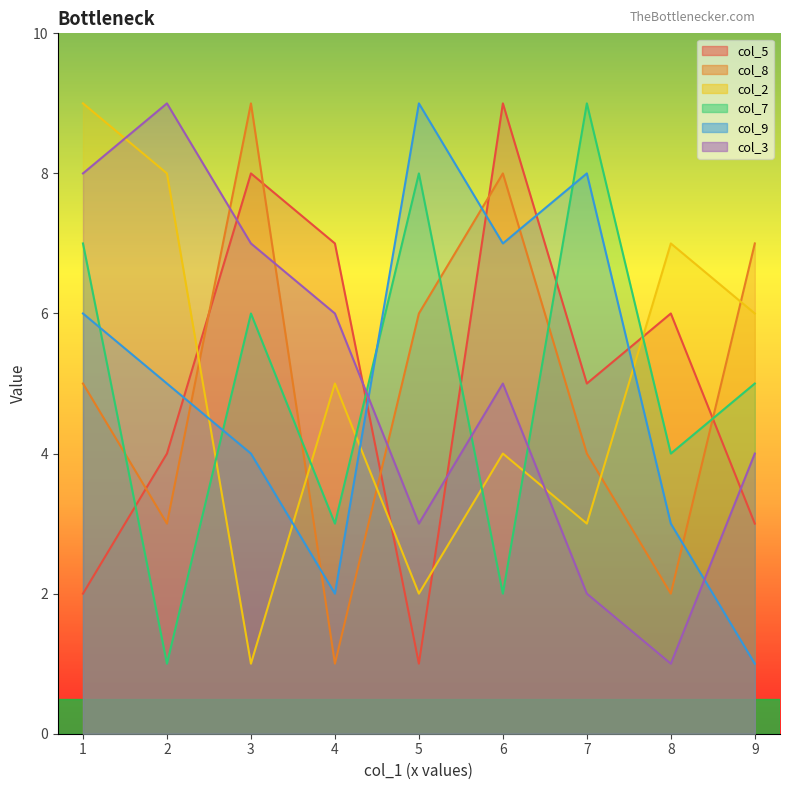

What is the difference between the col_9 values at 8 and 0?

3